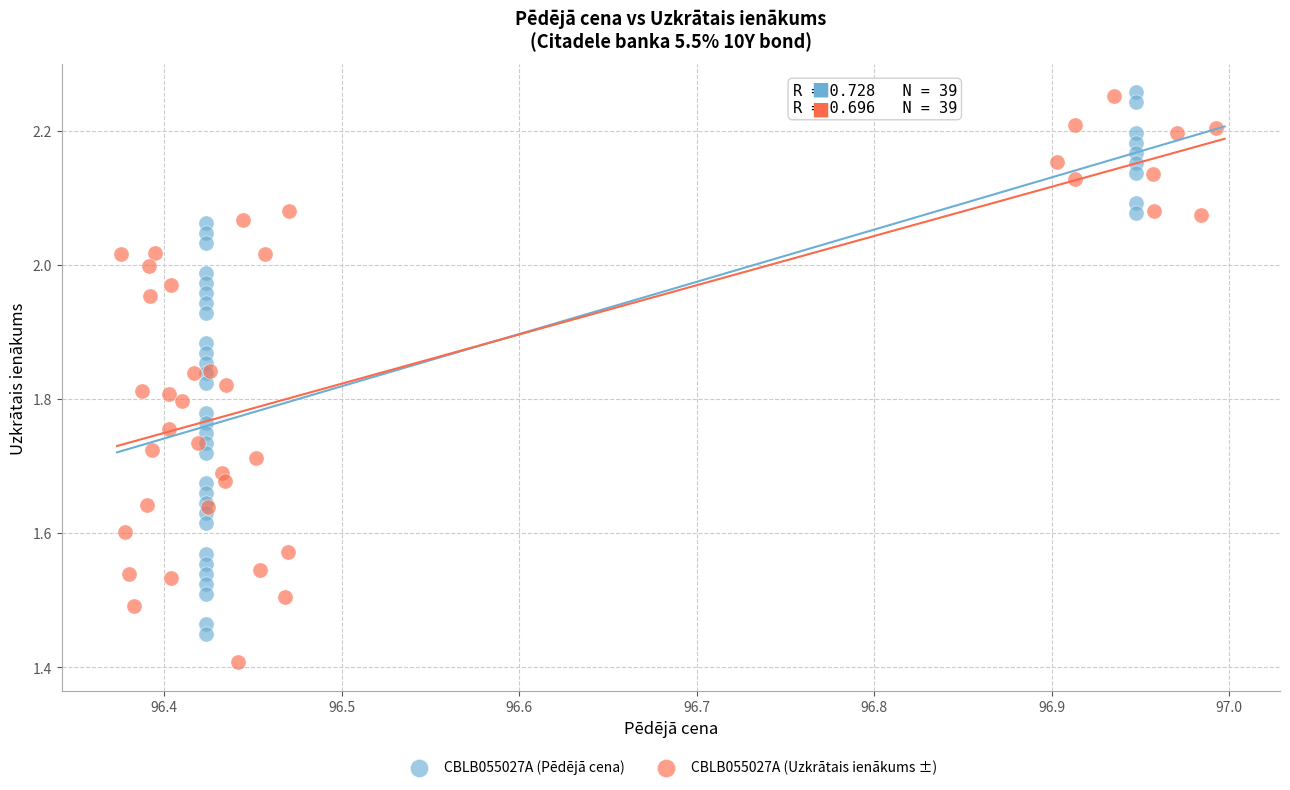

What are all the series names shown in the legend?

CBLB055027A (Pēdējā cena), CBLB055027A (Uzkrātais ienākums ±)